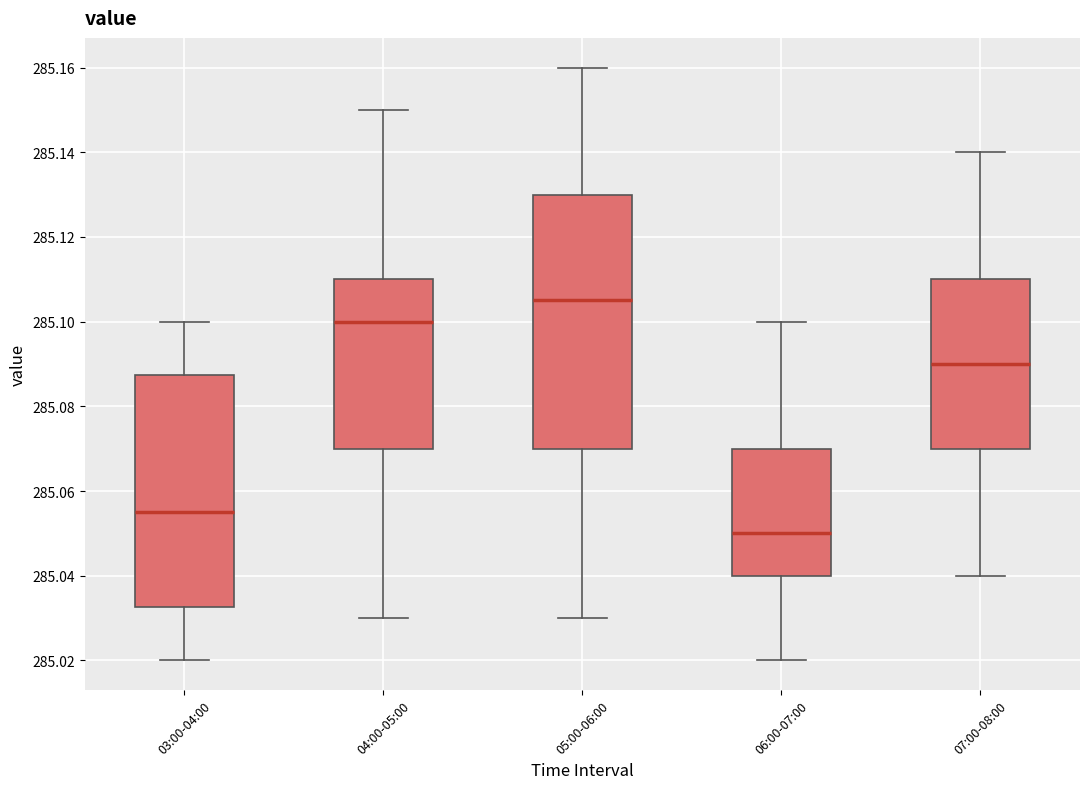

Reading left to right, read every box against the y-axis: the position of its median line, the range the box covers, and the ends of its whiskers. The values are not printed on the chart, so give them approximately, as read against the axis.

03:00-04:00: median 285.056, box 285.032 to 285.088, whiskers 285.020 to 285.100
04:00-05:00: median 285.100, box 285.070 to 285.110, whiskers 285.030 to 285.150
05:00-06:00: median 285.106, box 285.070 to 285.130, whiskers 285.030 to 285.160
06:00-07:00: median 285.050, box 285.040 to 285.070, whiskers 285.020 to 285.100
07:00-08:00: median 285.090, box 285.070 to 285.110, whiskers 285.040 to 285.140